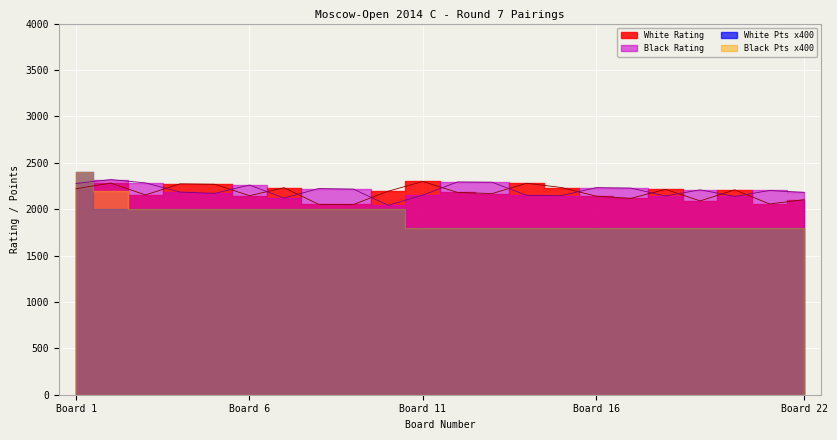

Which series ends up on top after the final intersection of White Rating and Black Rating?

Black Rating